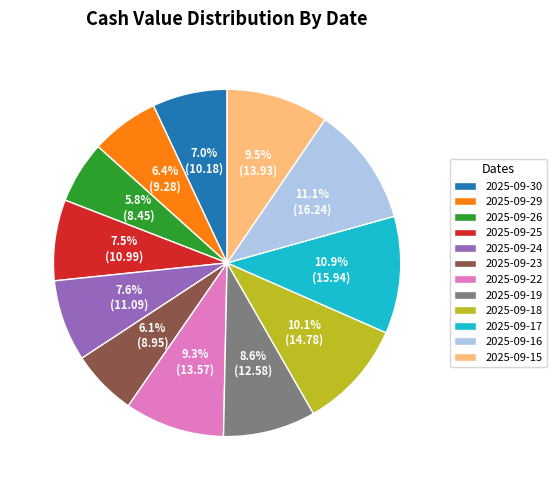

Is it true that 2025-09-26 is 1% of the pie?

False